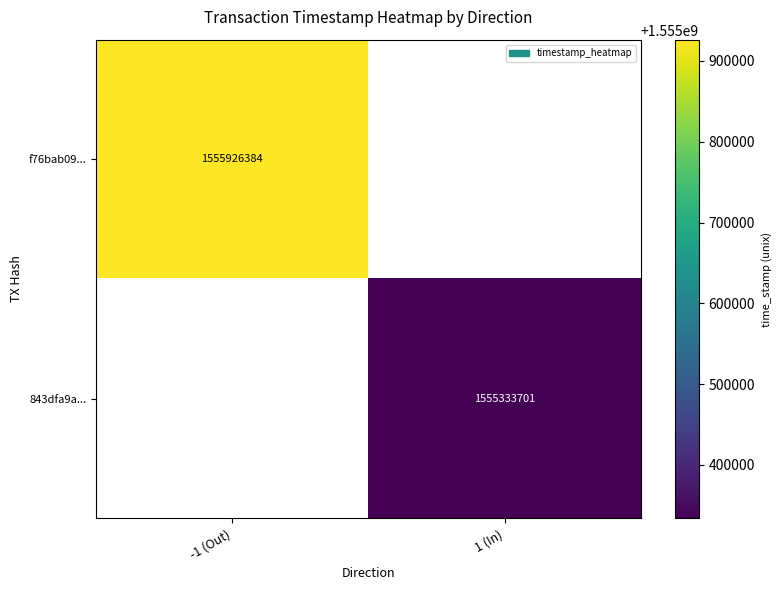

Between 1 (In) and -1 (Out), which is larger?

-1 (Out)